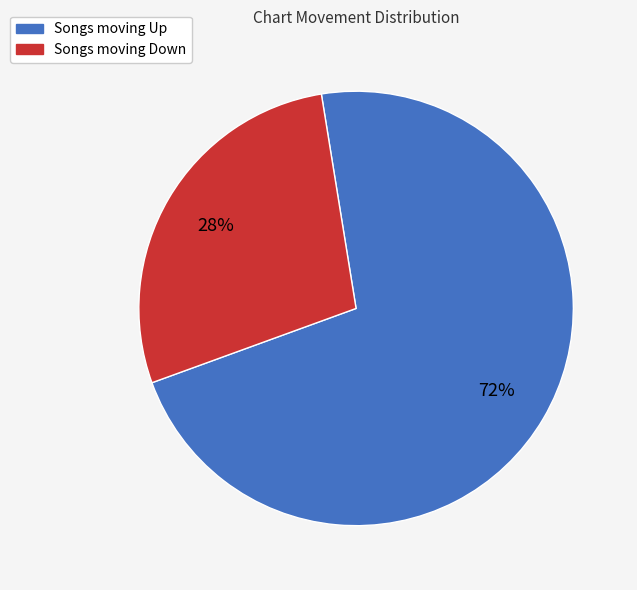

To the nearest percent, what is the difference between the largest and smallest slice percentages?

44%